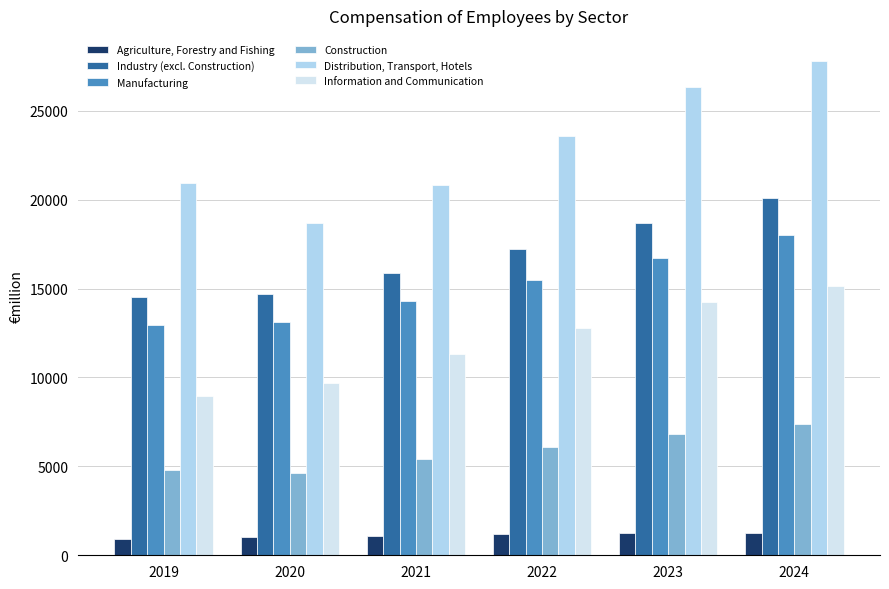

What is the difference between the highest and lowest values at 2021?

19743.4